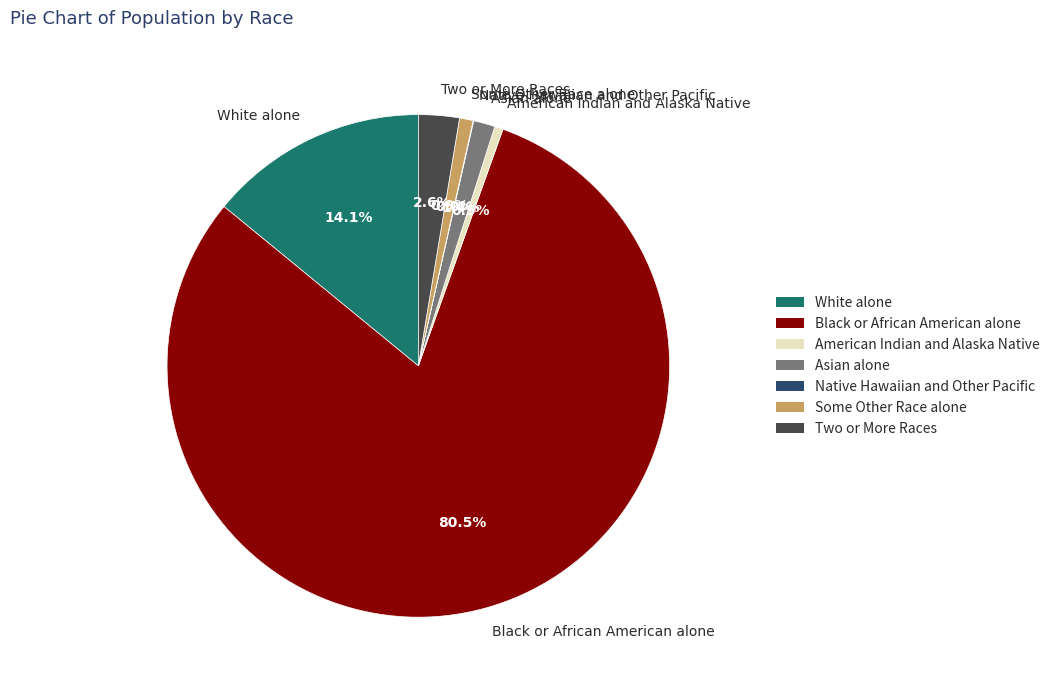

Which slice is the largest?

Black or African American alone